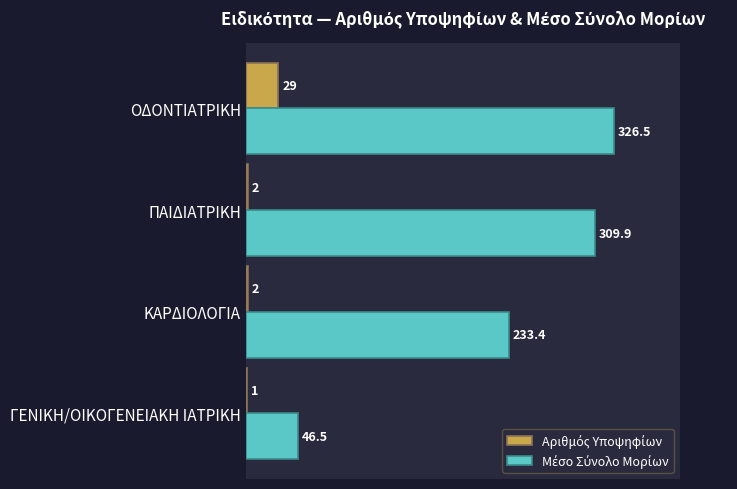

How many series are shown in this chart?

2